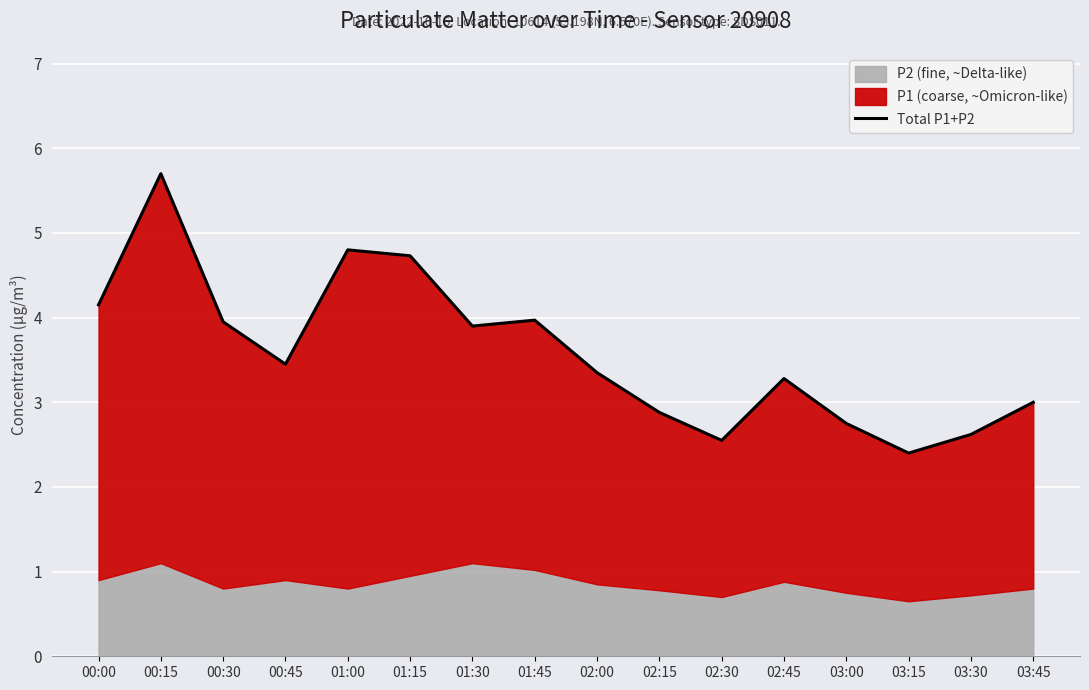

Where is the first local maximum?

00:15